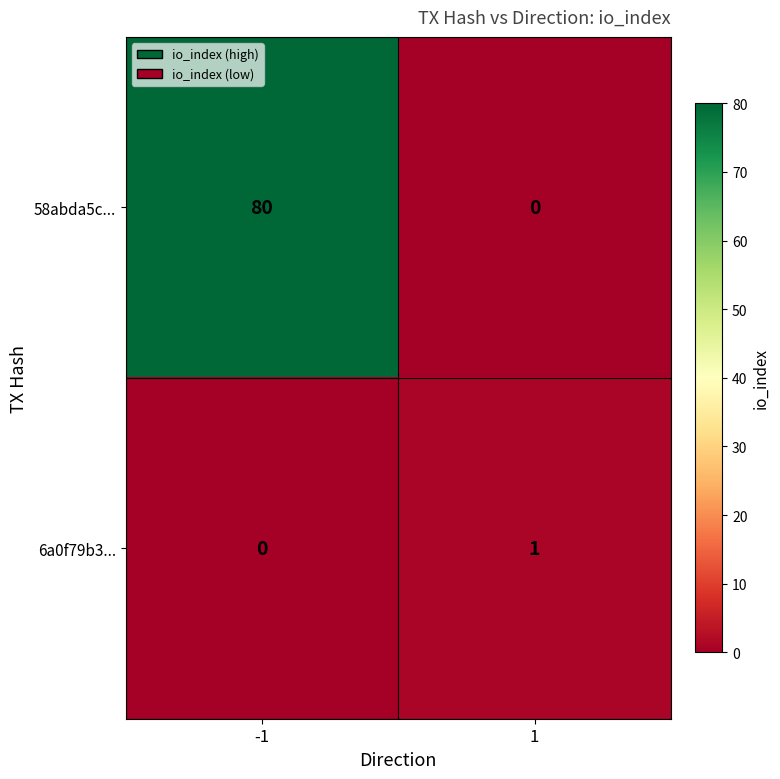

What is the spread (max minus min) of values at 1?

1